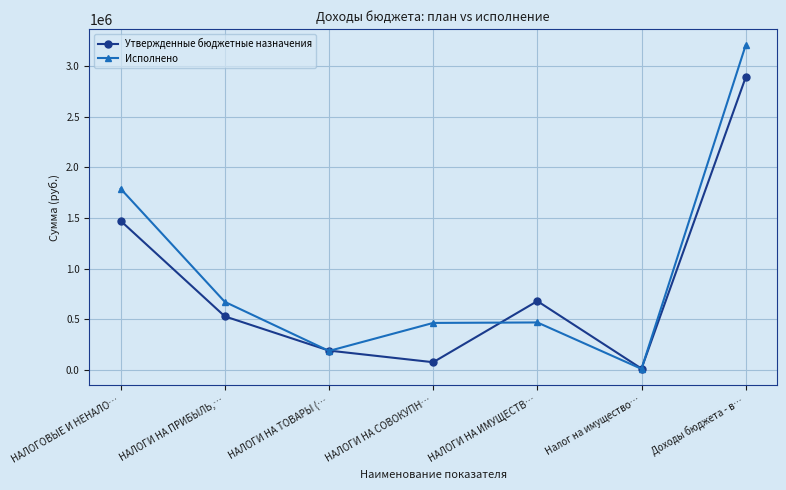

At how many categories does at least one series exceed 2982856?

1